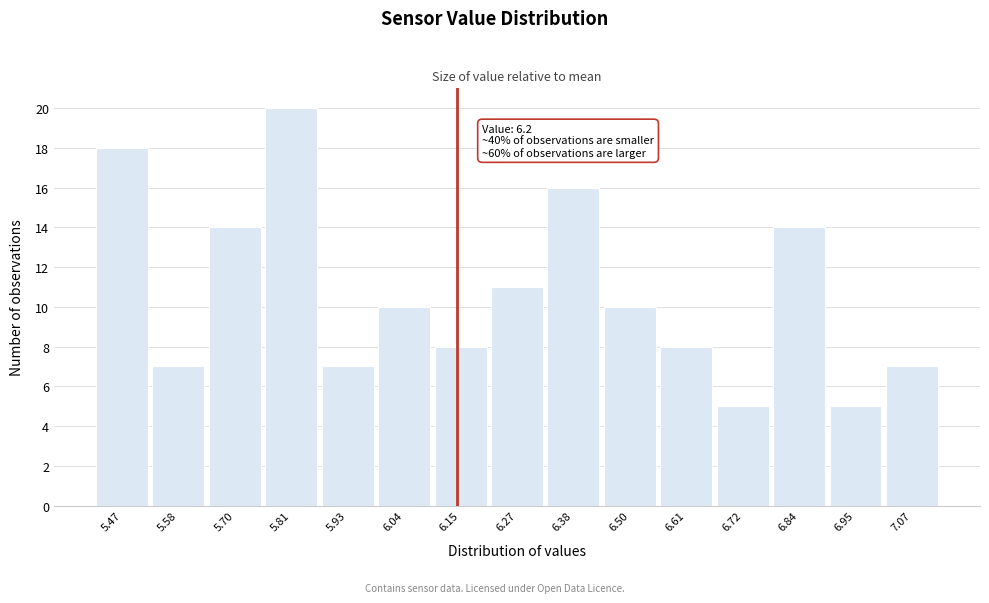

Reading left to right, transcribe all the data shown in this chart.

5.47=18	5.58=7	5.70=14	5.81=20	5.93=7	6.04=10	6.15=8	6.27=11	6.38=16	6.50=10	6.61=8	6.72=5	6.84=14	6.95=5	7.07=7